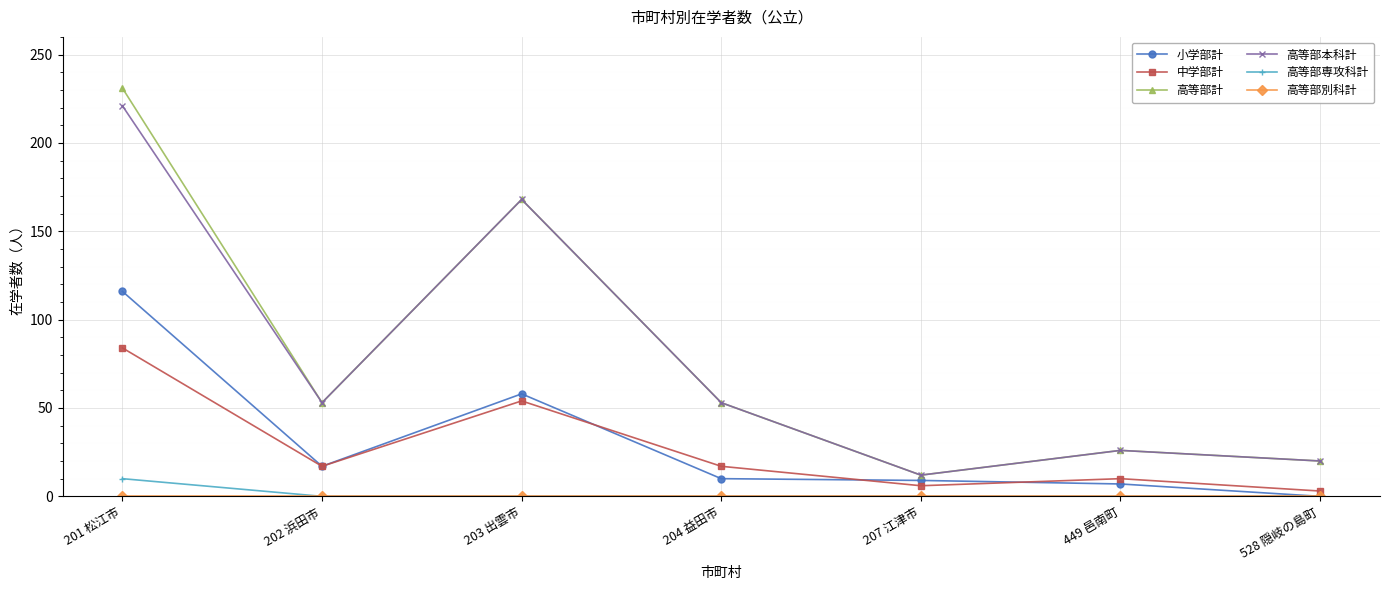

Which series has the widest spread of values?

高等部計